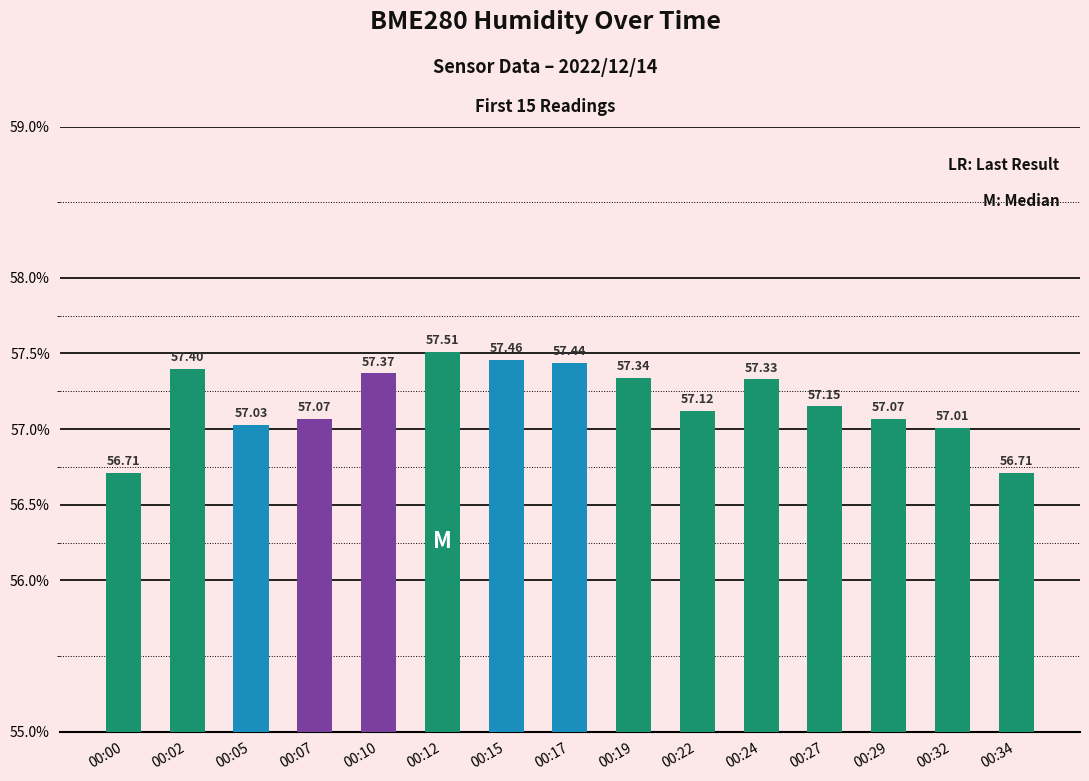

Approximately how many times larger is the value at 00:07 compared to 00:17?

1.0